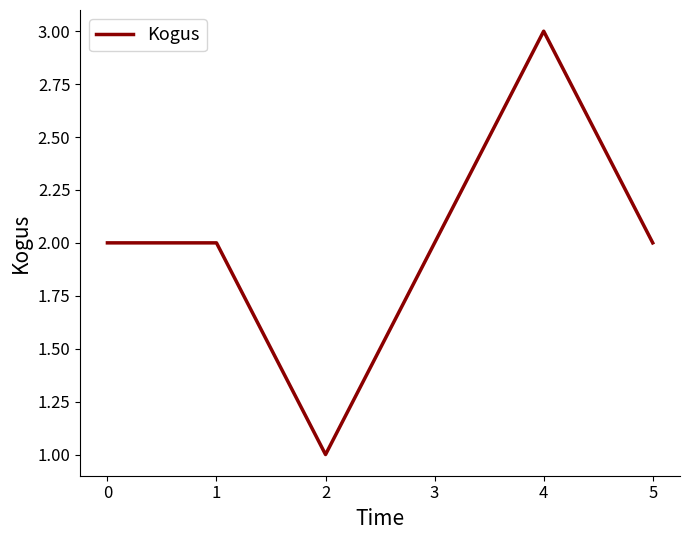

Which label corresponds to the largest value in the chart?

4